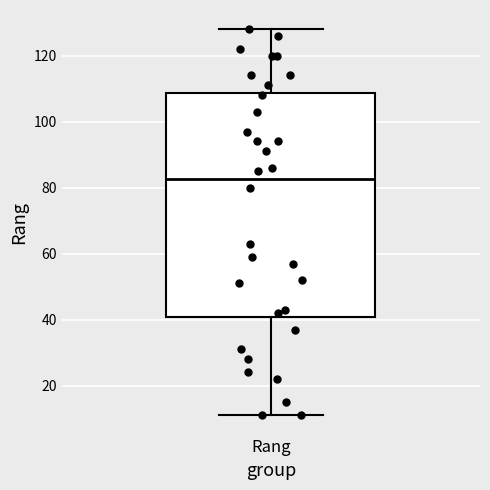

Read this box plot against the y-axis: the position of the median line, the range covered by the box, and the ends of both whiskers. The values are not printed on the chart, so give them approximately, as read against the axis.

median 82, box 40 to 108, whiskers 12 to 128